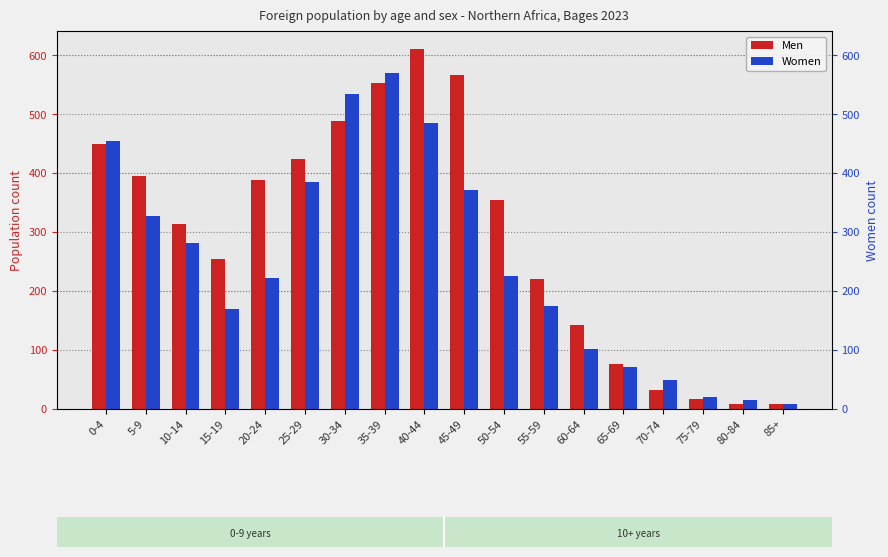

What is the label of the 16th bar from the right?

10-14